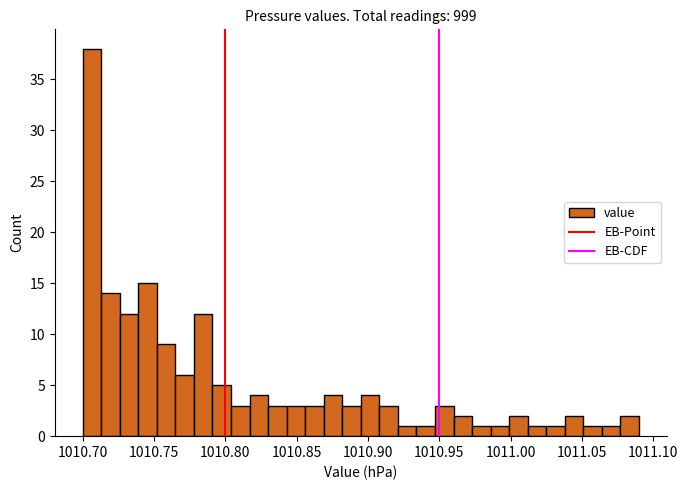

Around what value on the x-axis is the tallest bar? Give the approximate position of its centre, as read against the axis.

1010.705